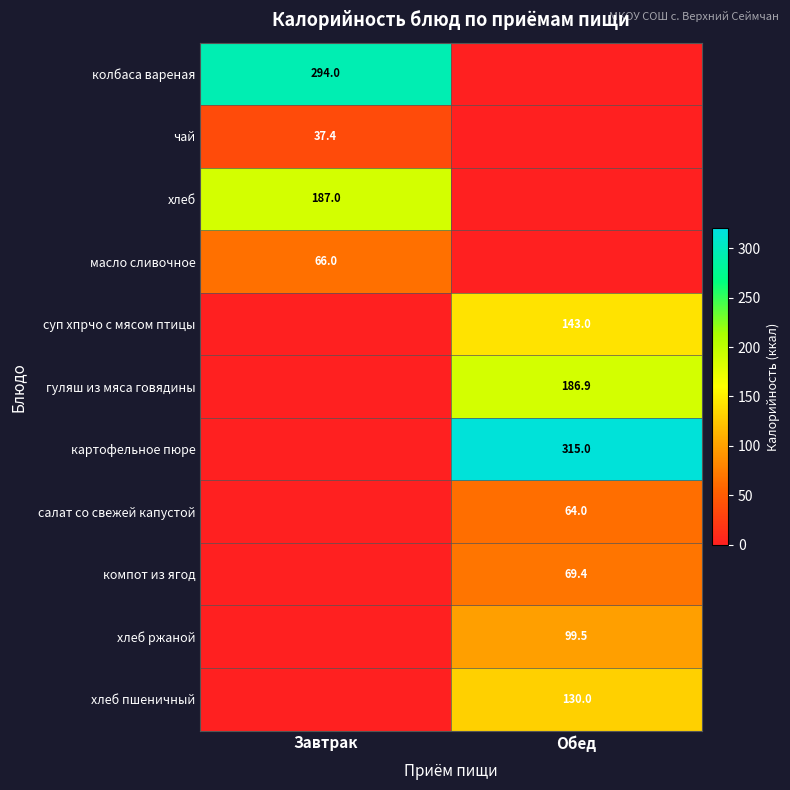

Which has a higher value, Обед or Завтрак?

Завтрак